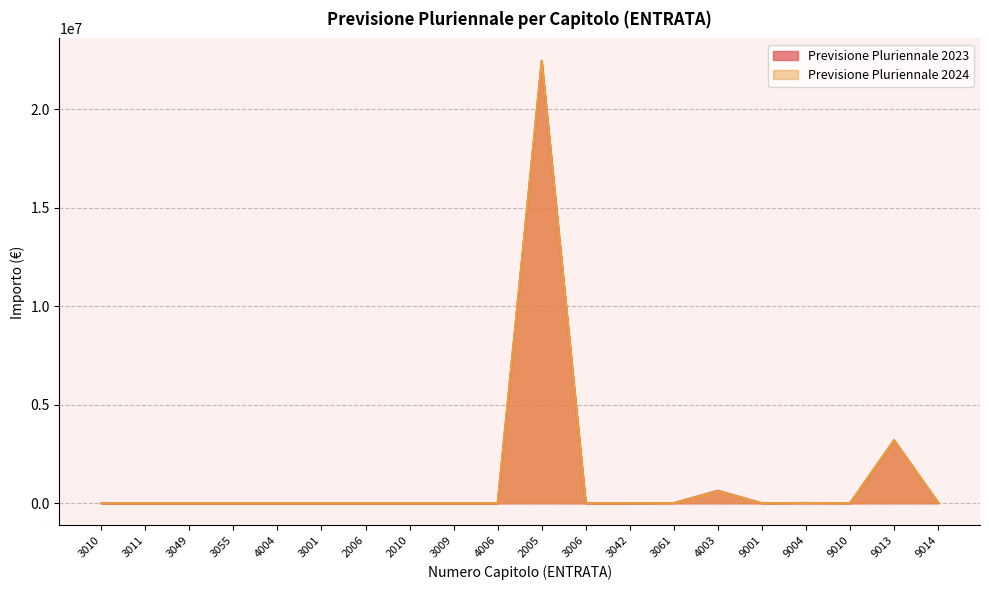

Which label corresponds to the largest value in the chart?

2005